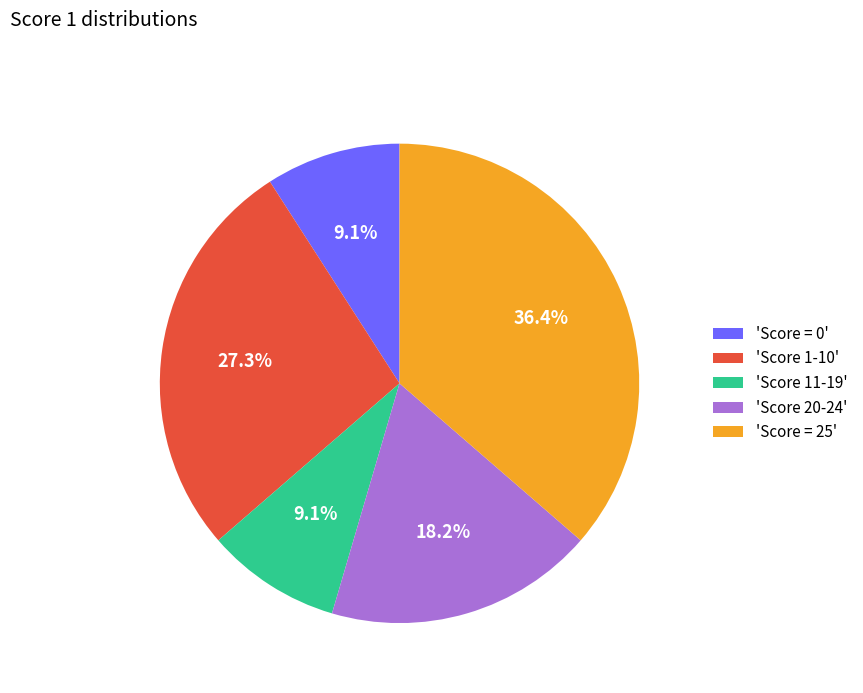

How many slices are in this pie chart?

5